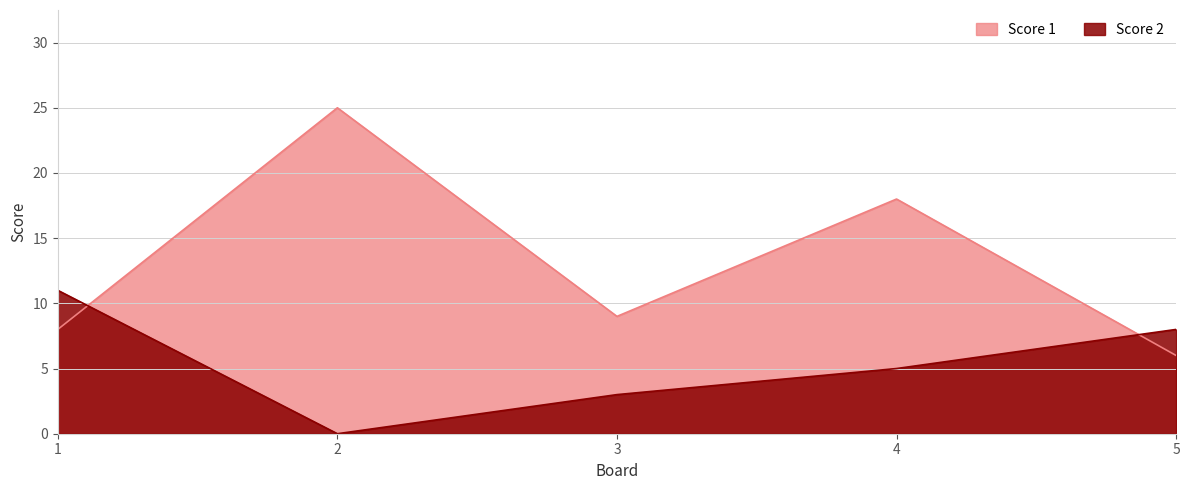

At which label is Score 1 closest to 15?

4